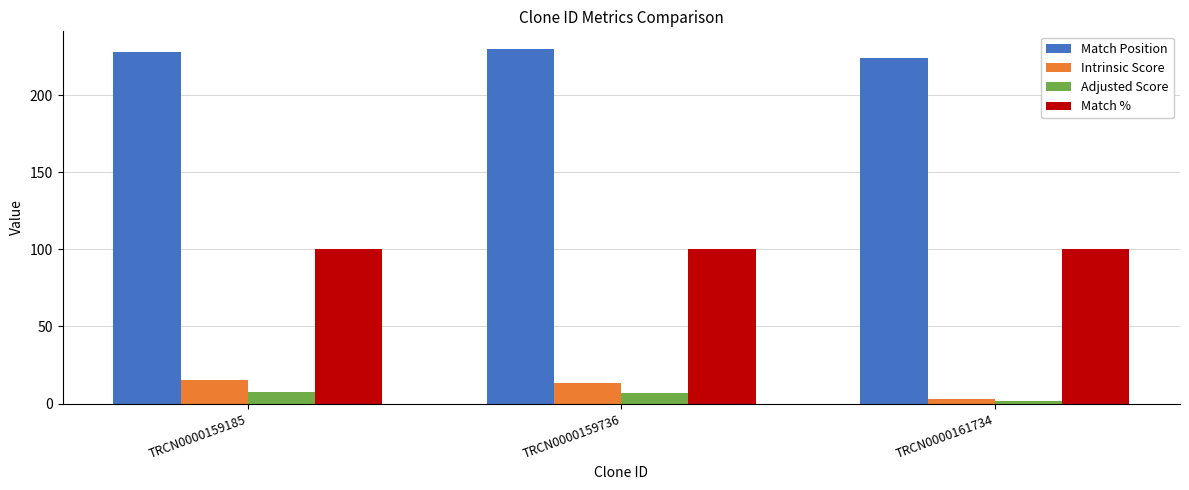

Between TRCN0000159185 and TRCN0000161734, which series saw the biggest shift?

Intrinsic Score